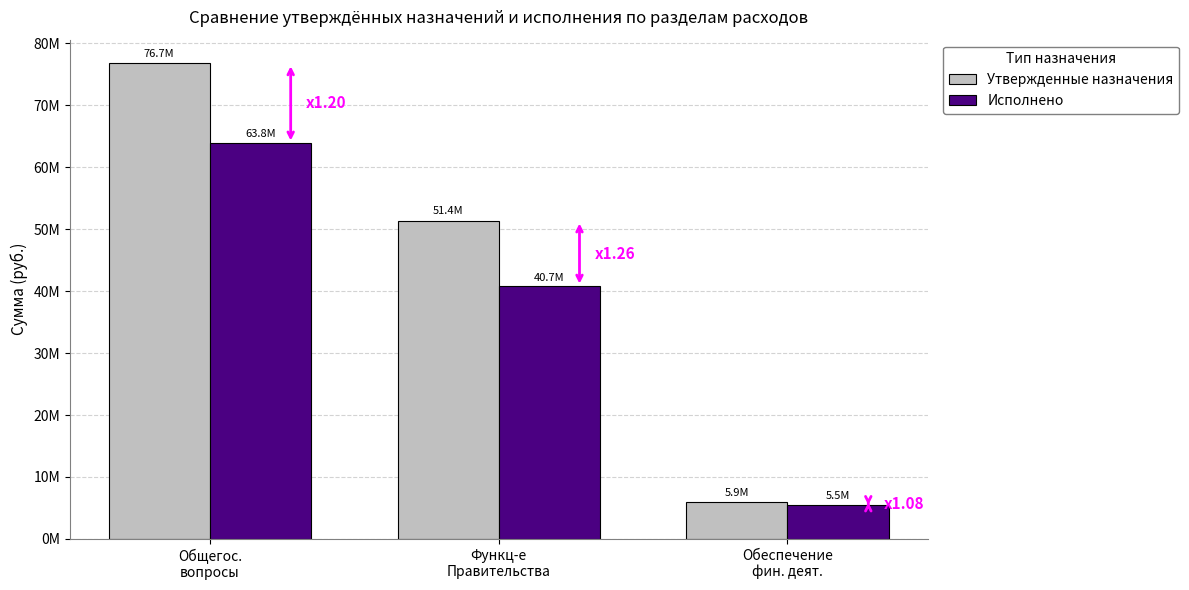

At which label does Утвержденные назначения reach its minimum?

Обеспечение
фин. деят.